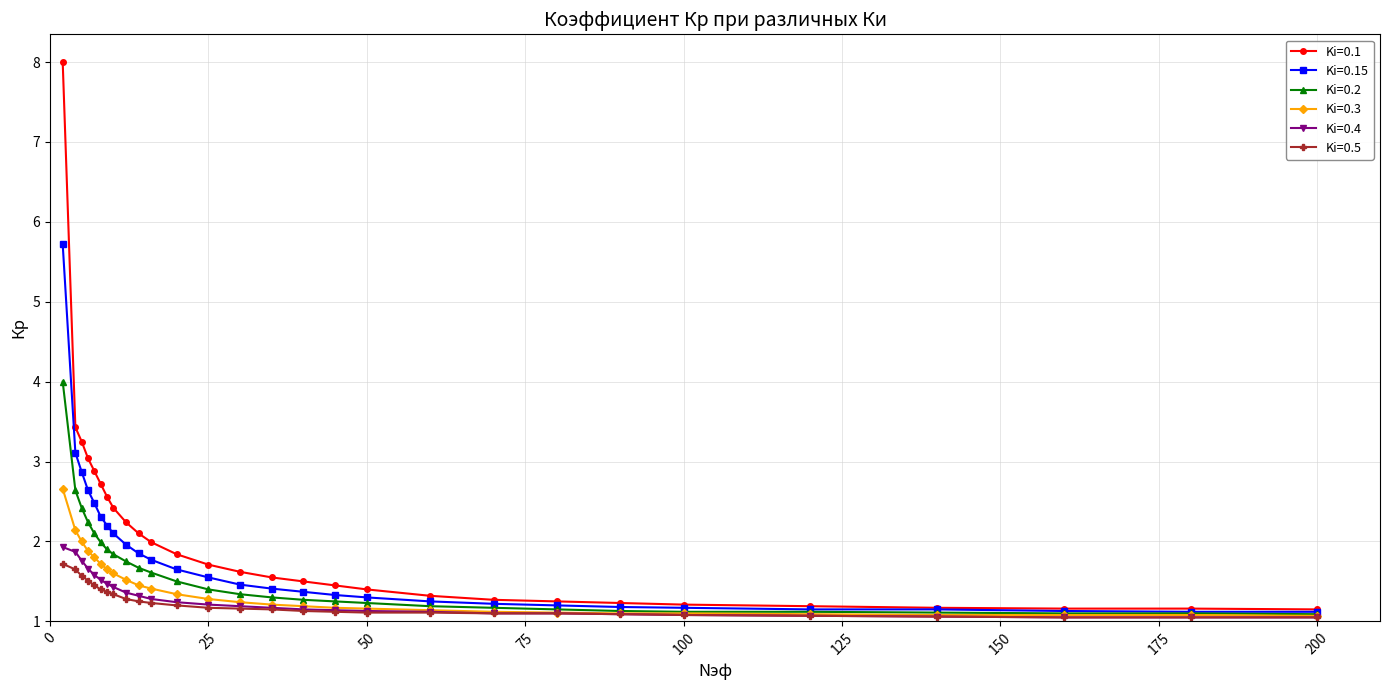

What is the smallest value displayed?

1.1